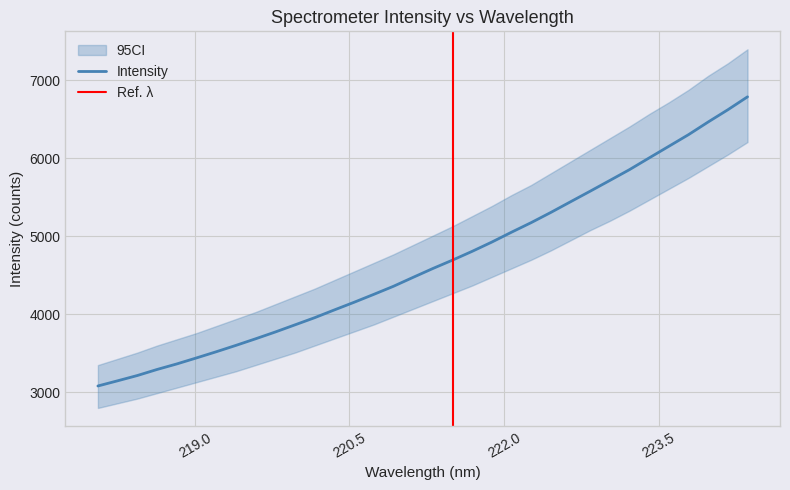

At which category does the chart reach its peak across all series?

224.3616